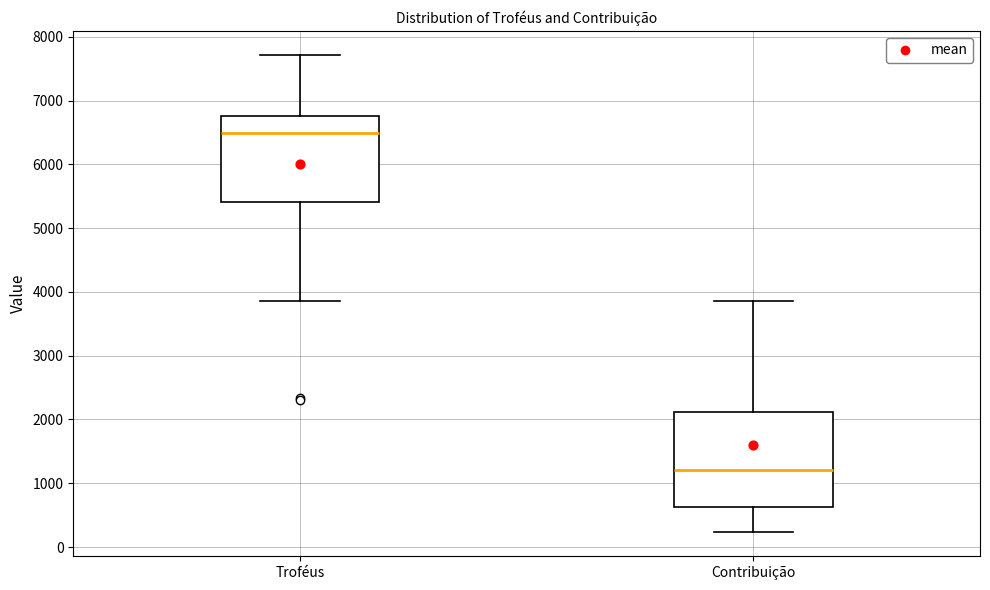

Reading left to right, read every box against the y-axis: the position of its median line, the range the box covers, and the ends of its whiskers. The values are not printed on the chart, so give them approximately, as read against the axis.

Troféus: median 6500, box 5400 to 6800, whiskers 3900 to 7700
Contribuição: median 1200, box 600 to 2100, whiskers 200 to 3900